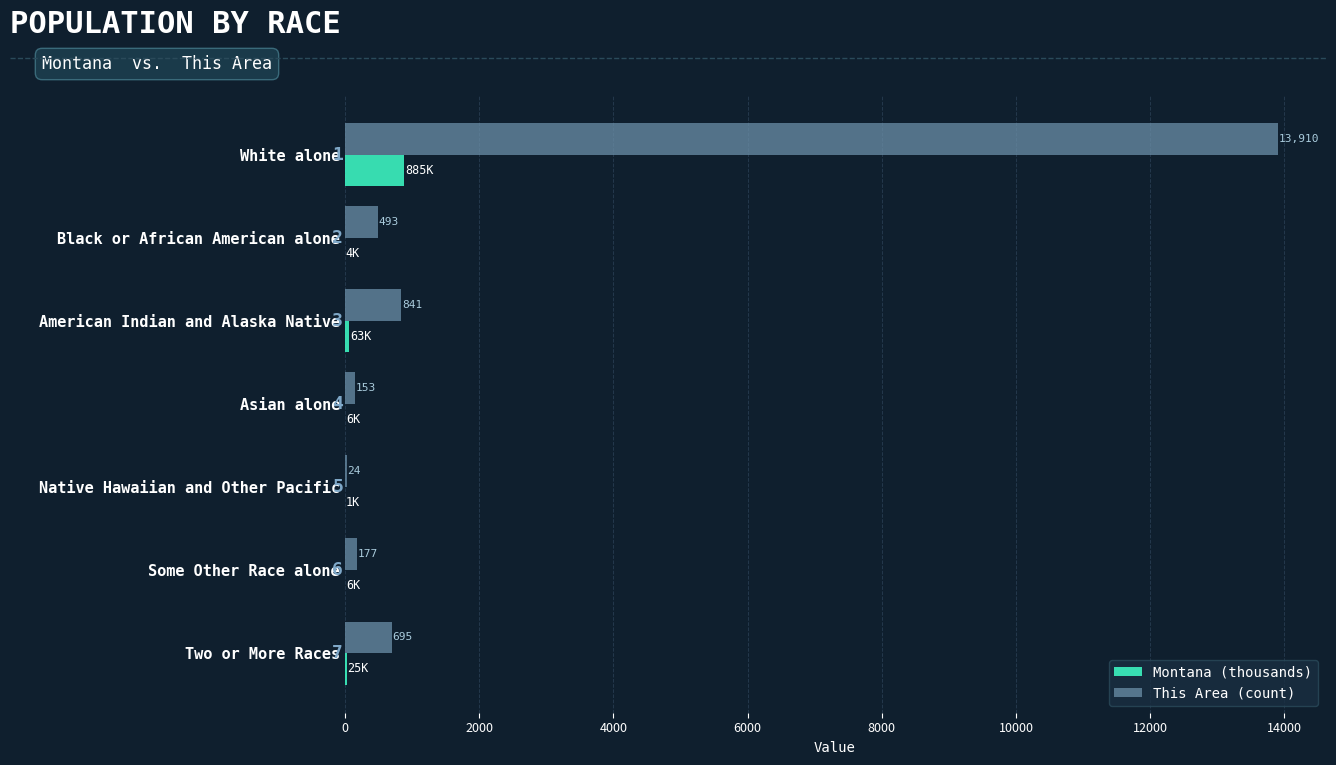

Between Black or African American alone and American Indian and Alaska Native, which series saw the biggest shift?

This Area (count)